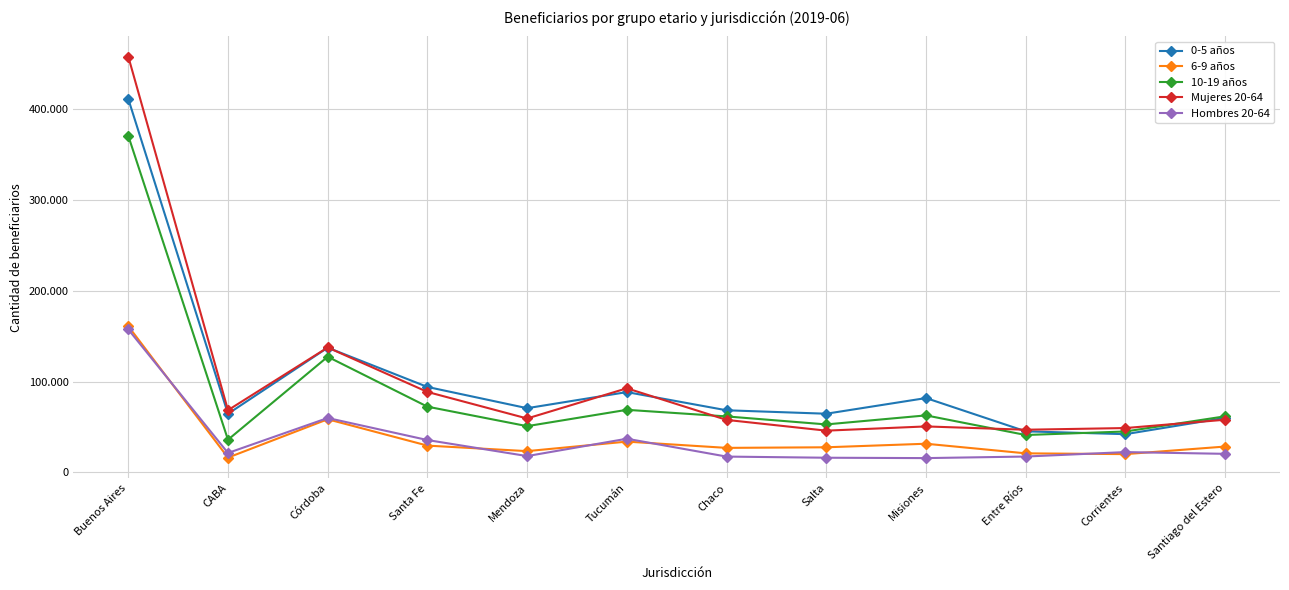

Does the chart have visible grid lines?

Yes